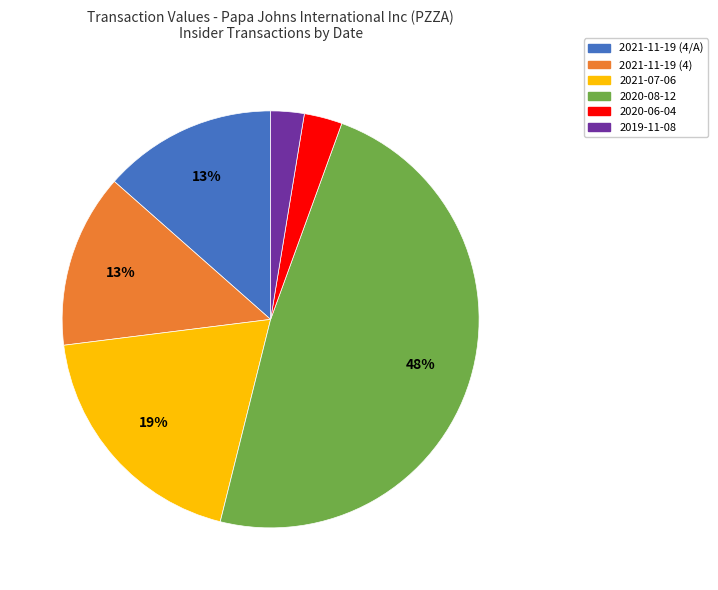

Which has a higher value, 2020-08-12 or 2021-11-19 (4/A)?

2020-08-12